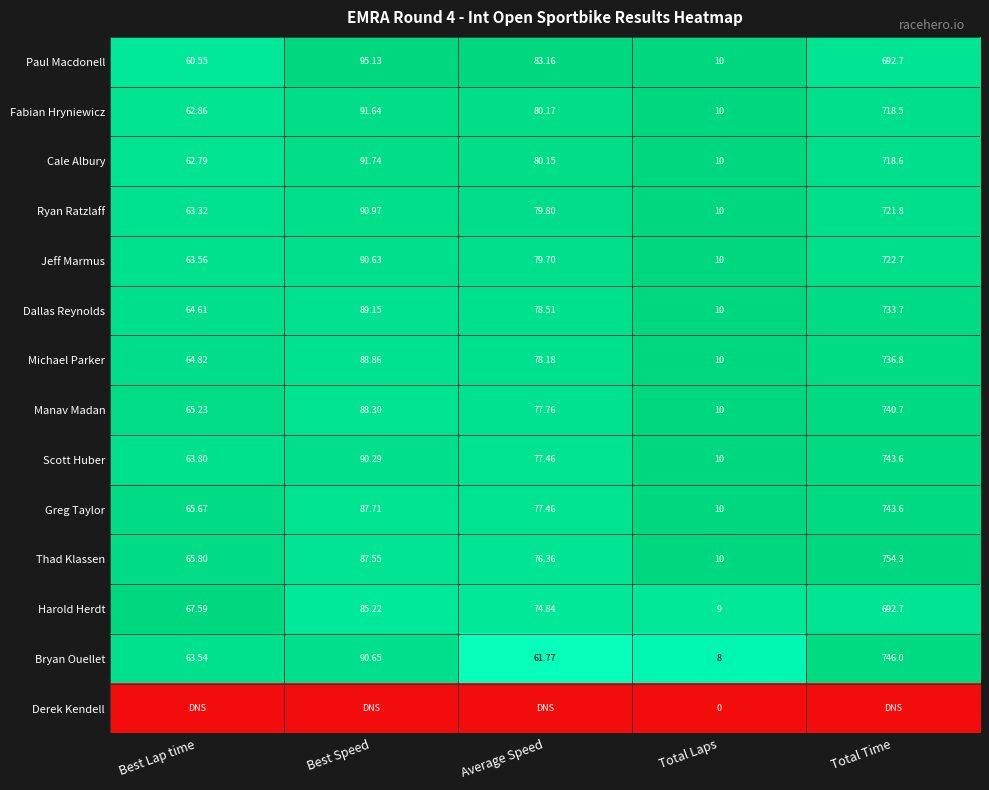

At which label does Michael Parker first exceed 78?

Best Speed